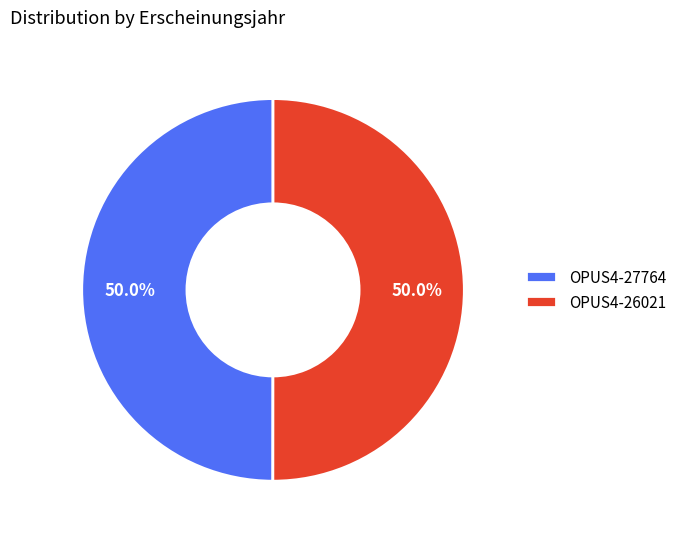

How many slices are in this pie chart?

2